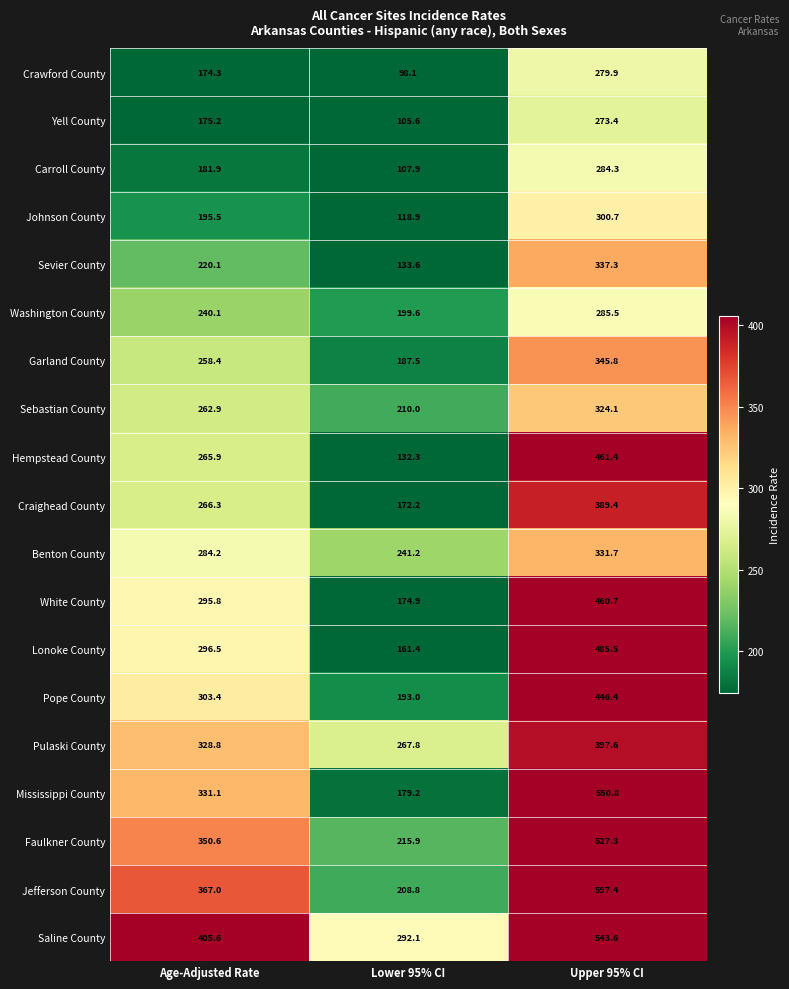

Where is Pope County nearest to the value 319?

Age-Adjusted Rate